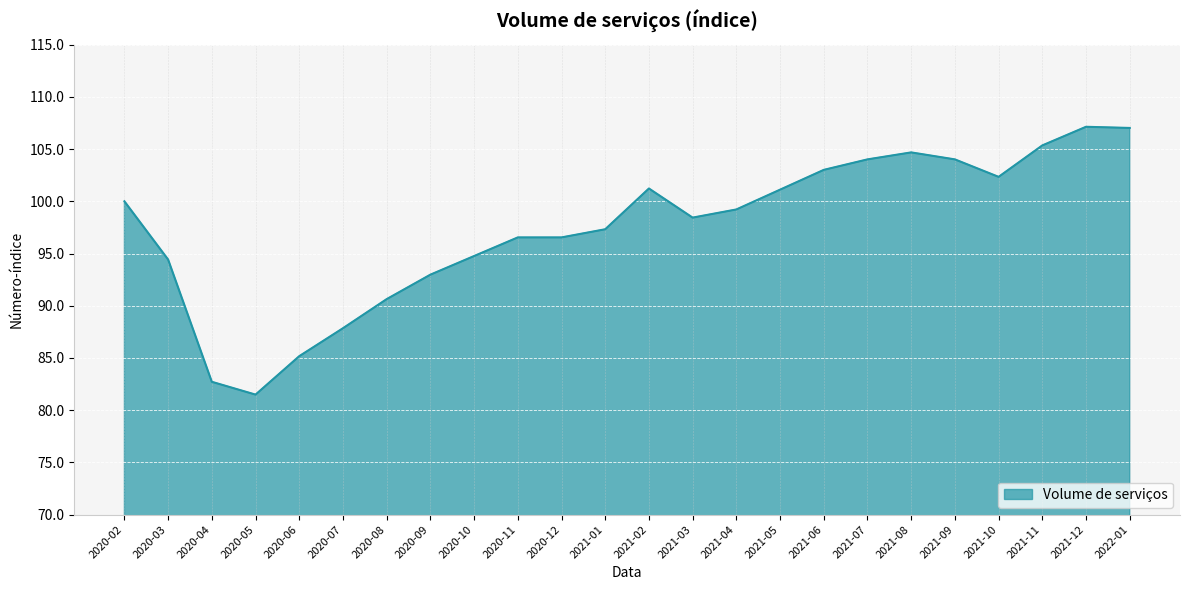

What is the maximum value shown in the chart?

107.1